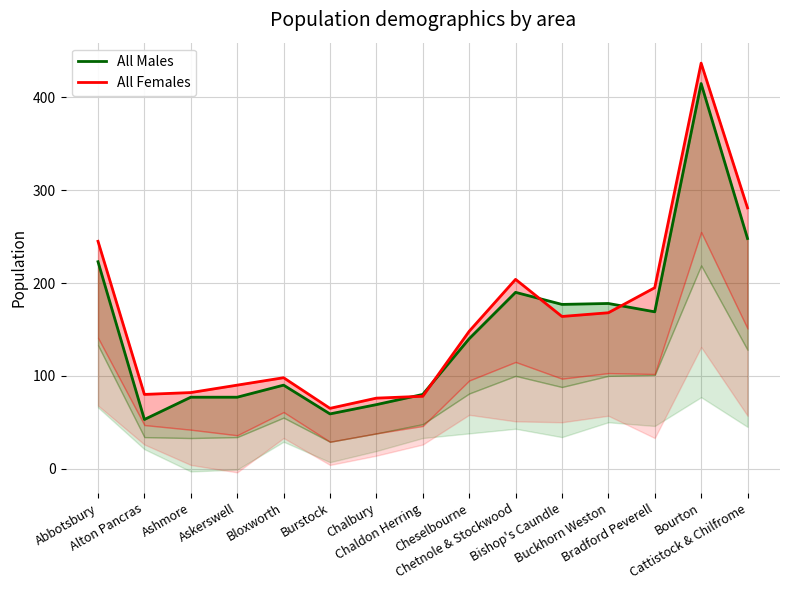

True or false: All Females has more than 1 points higher than both neighbors.

True